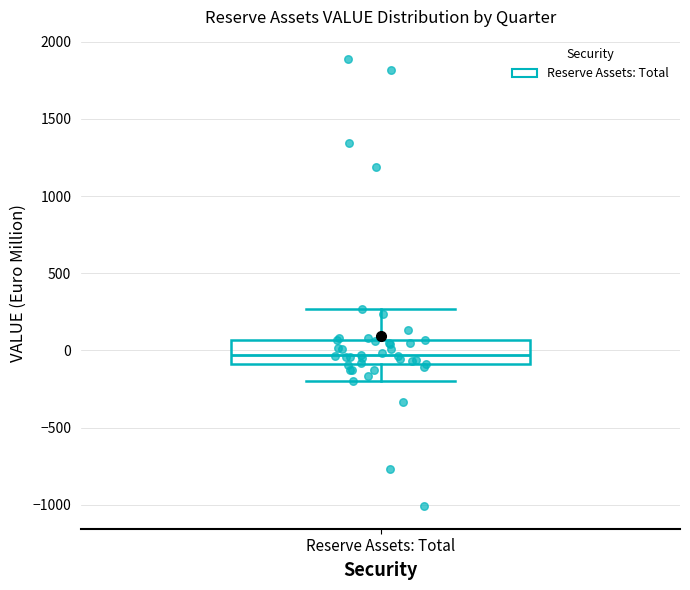

Transcribe this box plot: give where the median line is, the range the box spans, and where the two whiskers end, as read against the y-axis. The values are not printed on the chart, so give them approximately, as read against the axis.

median -50, box -100 to 50, whiskers -200 to 250